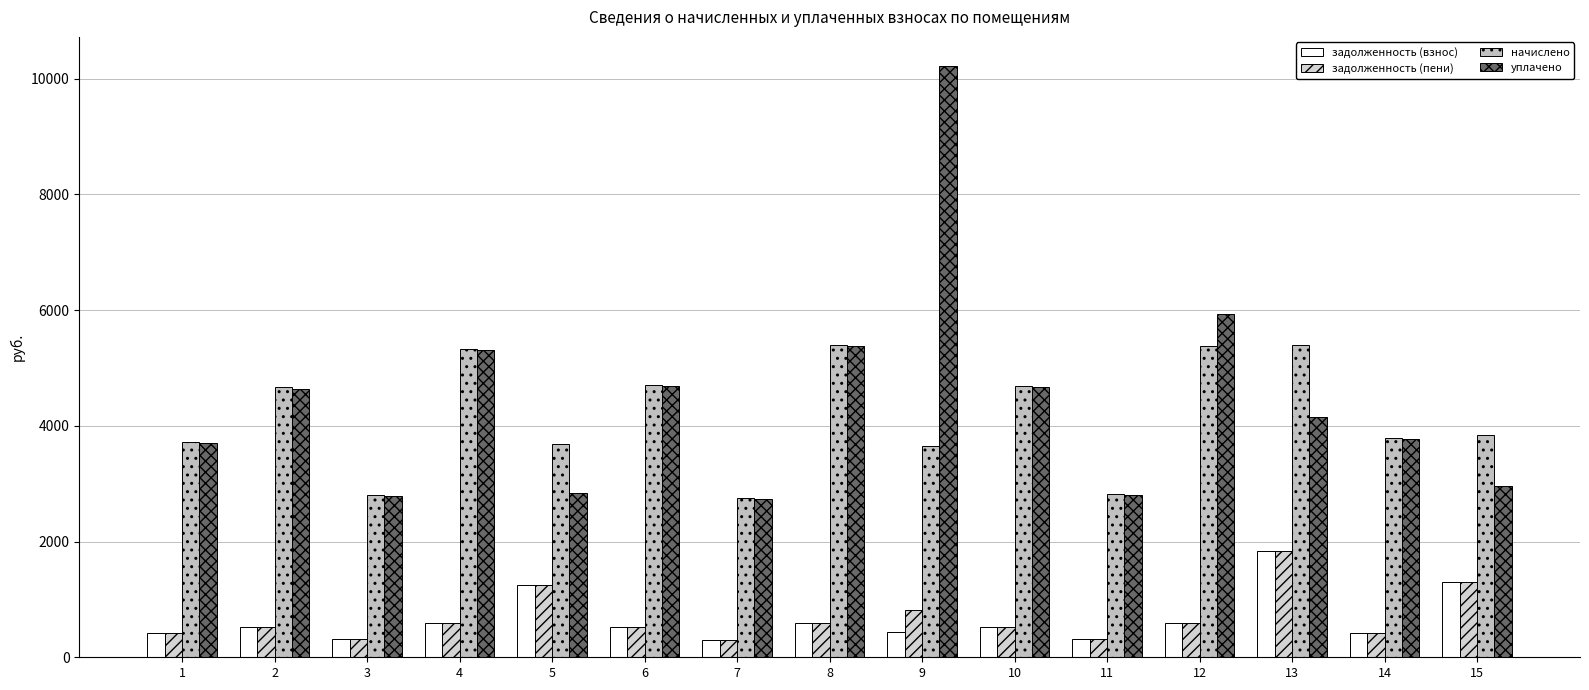

How many bars are there in total?

60